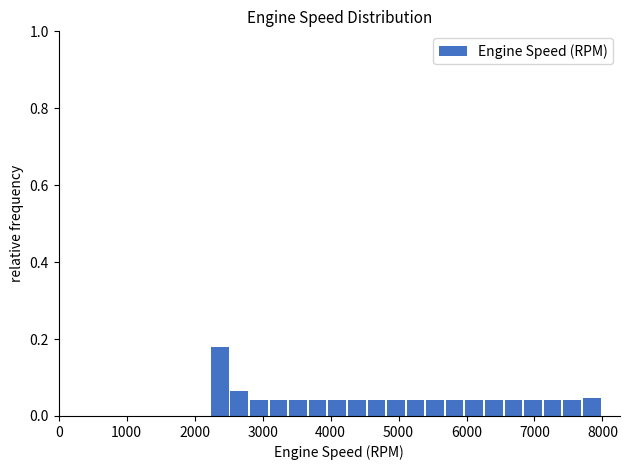

Around what value on the x-axis is the tallest bar? Give the approximate position of its centre, as read against the axis.

2400